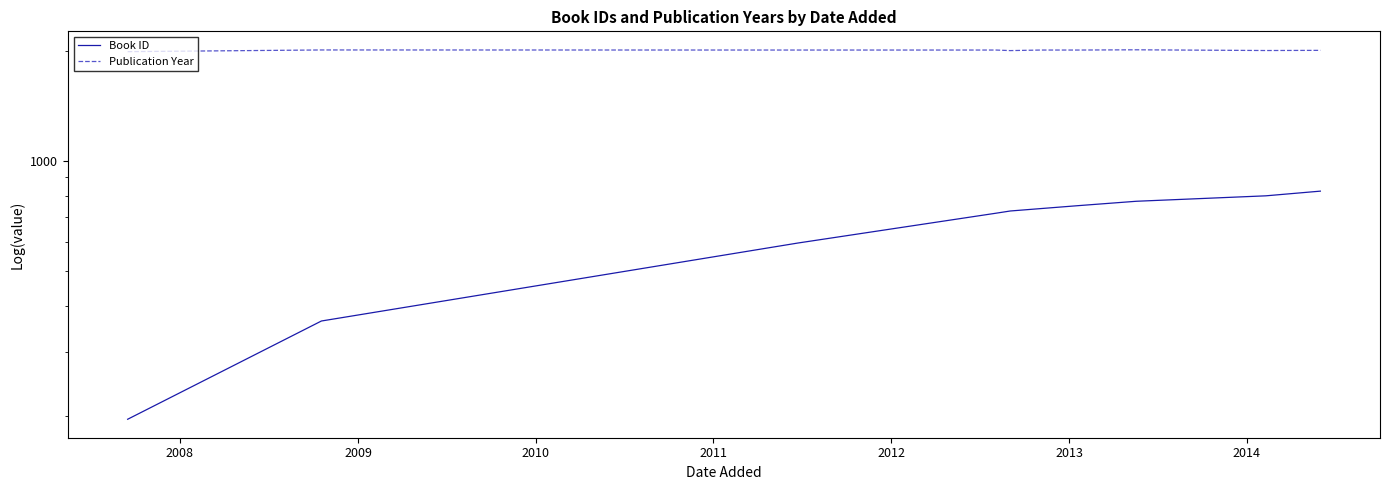

True or false: Publication Year has more than 0 points higher than both neighbors.

True